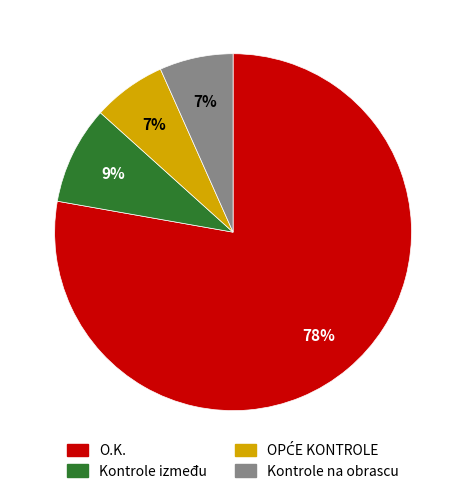

True or false: Kontrole između accounts for 21% of the total.

False